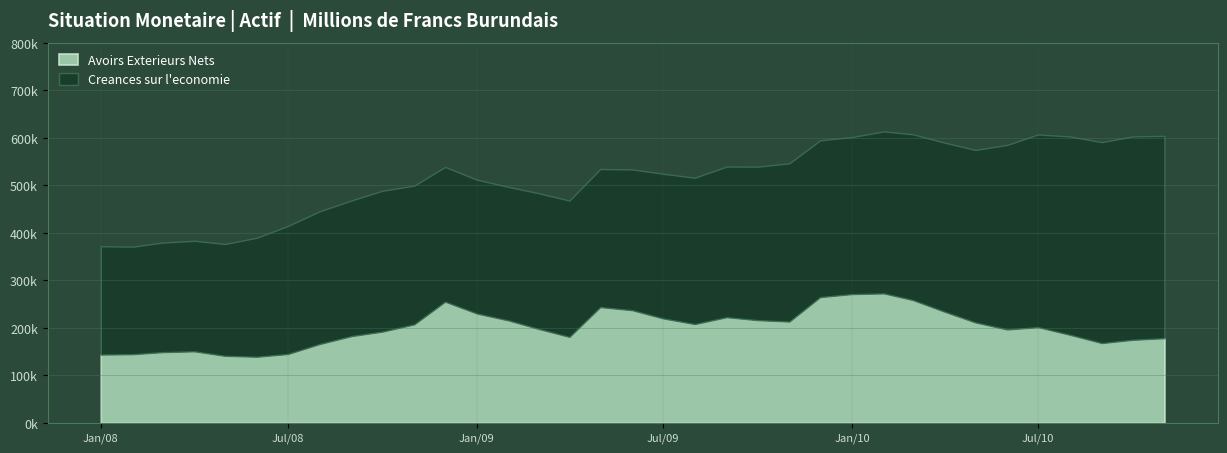

The value of Avoirs Exterieurs Nets at 2008-08-01 is 165716.9. True or false?

True